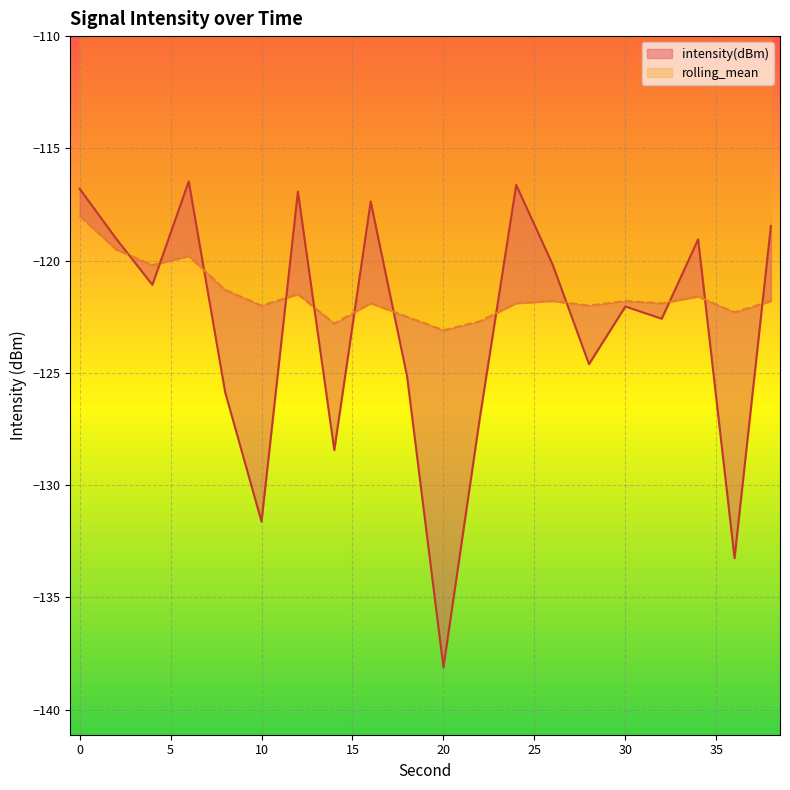

The value of intensity(dBm) at 0 is -188.3. True or false?

False